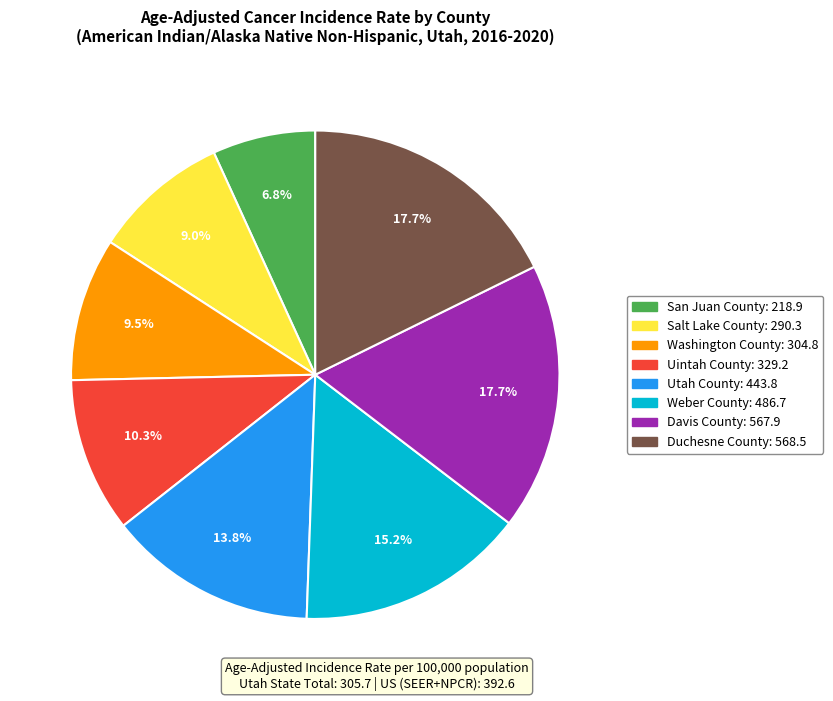

Is there a majority slice in this chart?

No